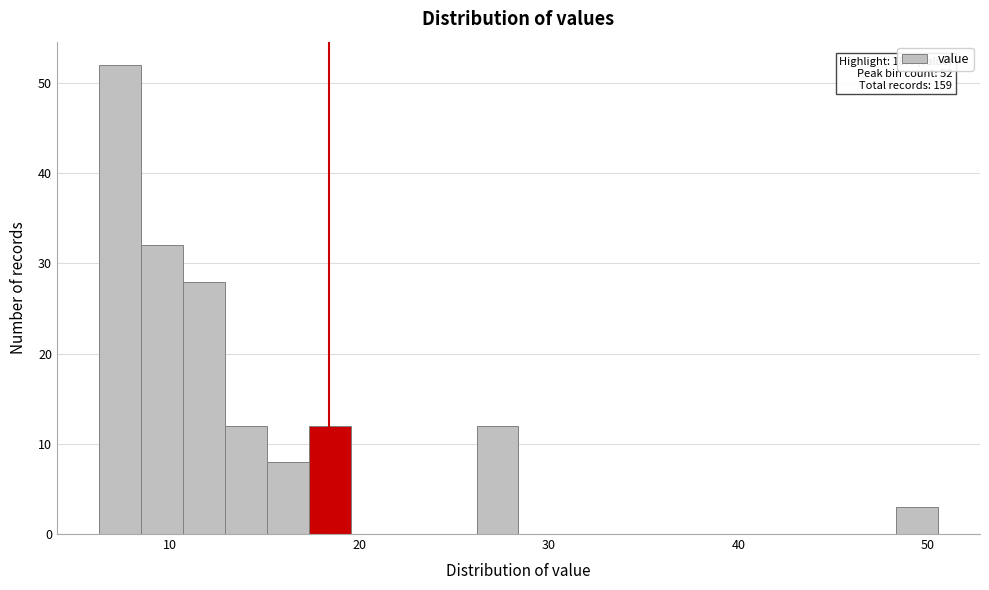

Read against the x-axis, roughly where is the centre of the tallest bar?

7